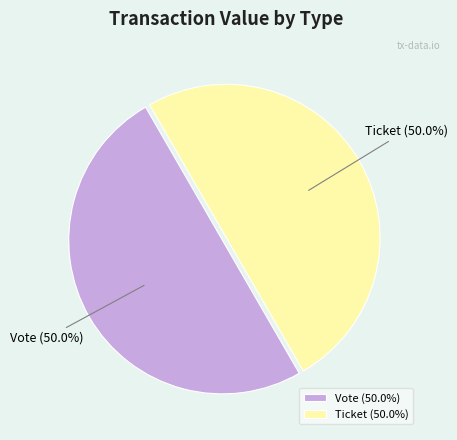

What is the ratio of the value at Vote to the value at Ticket?

1.0